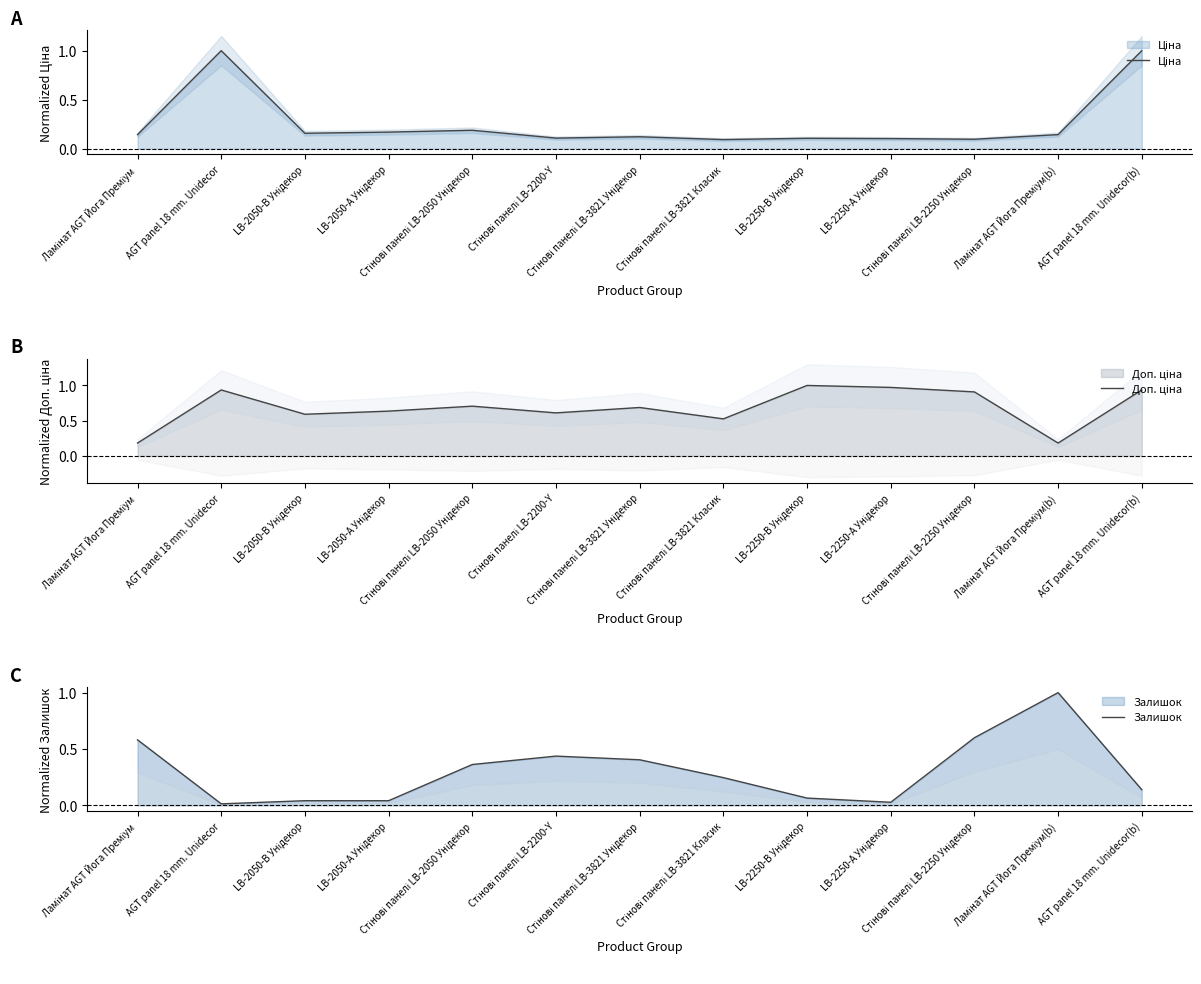

What is the label of the 10th point from the right?

LB-2050-А Унідекор